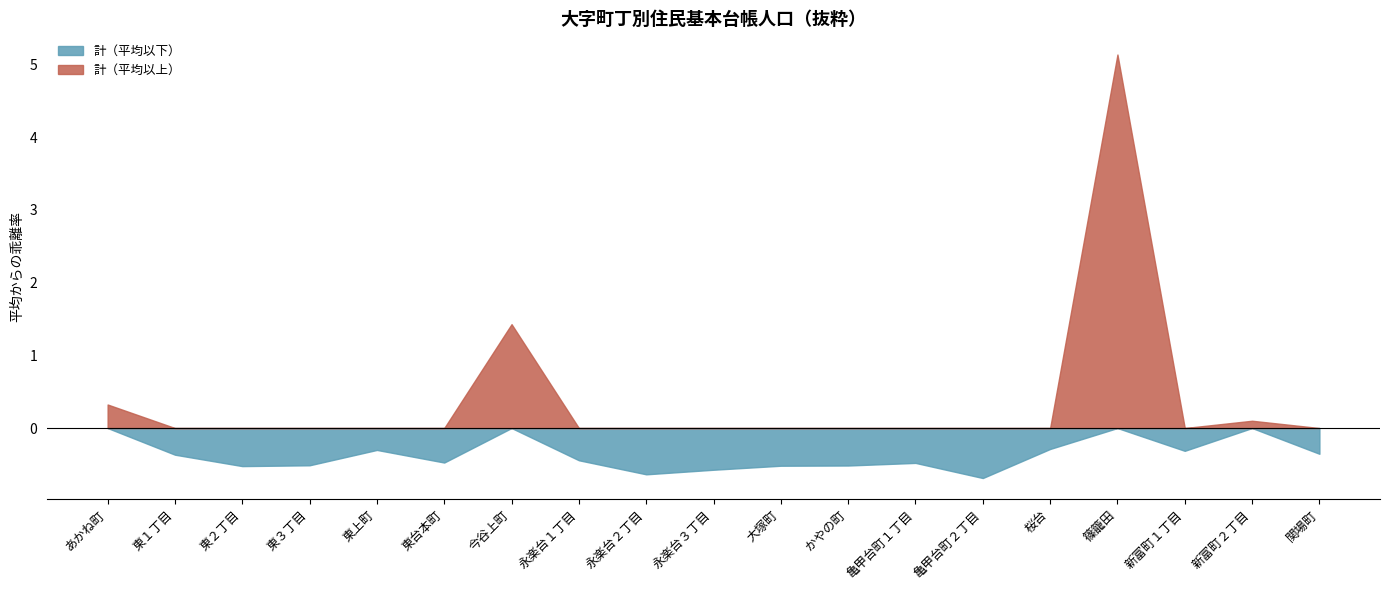

Is it true that 計（平均以下） equals -0.2 at 東３丁目?

False